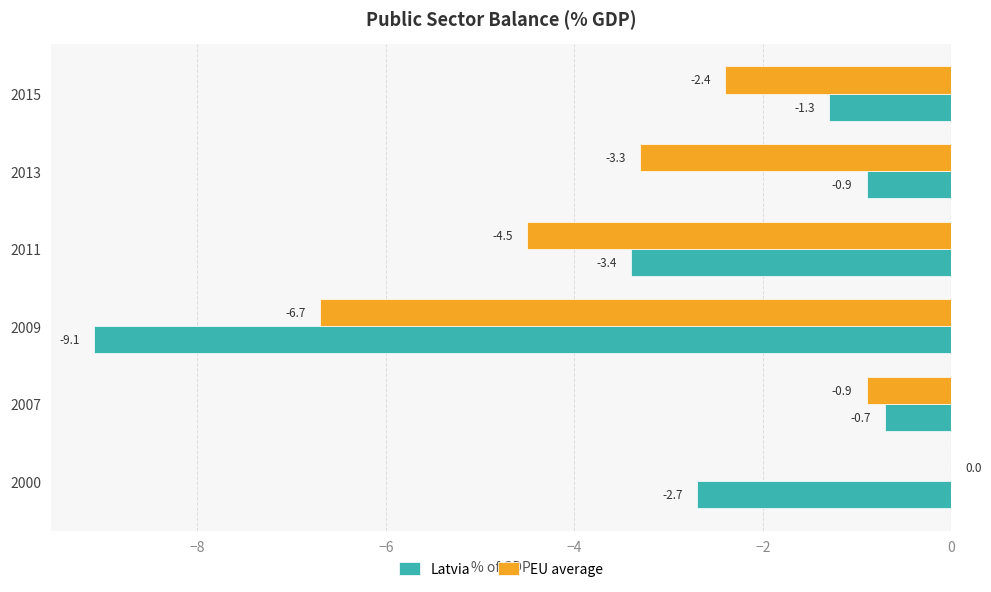

Which series changed the most between 2009 and 2013?

Latvia